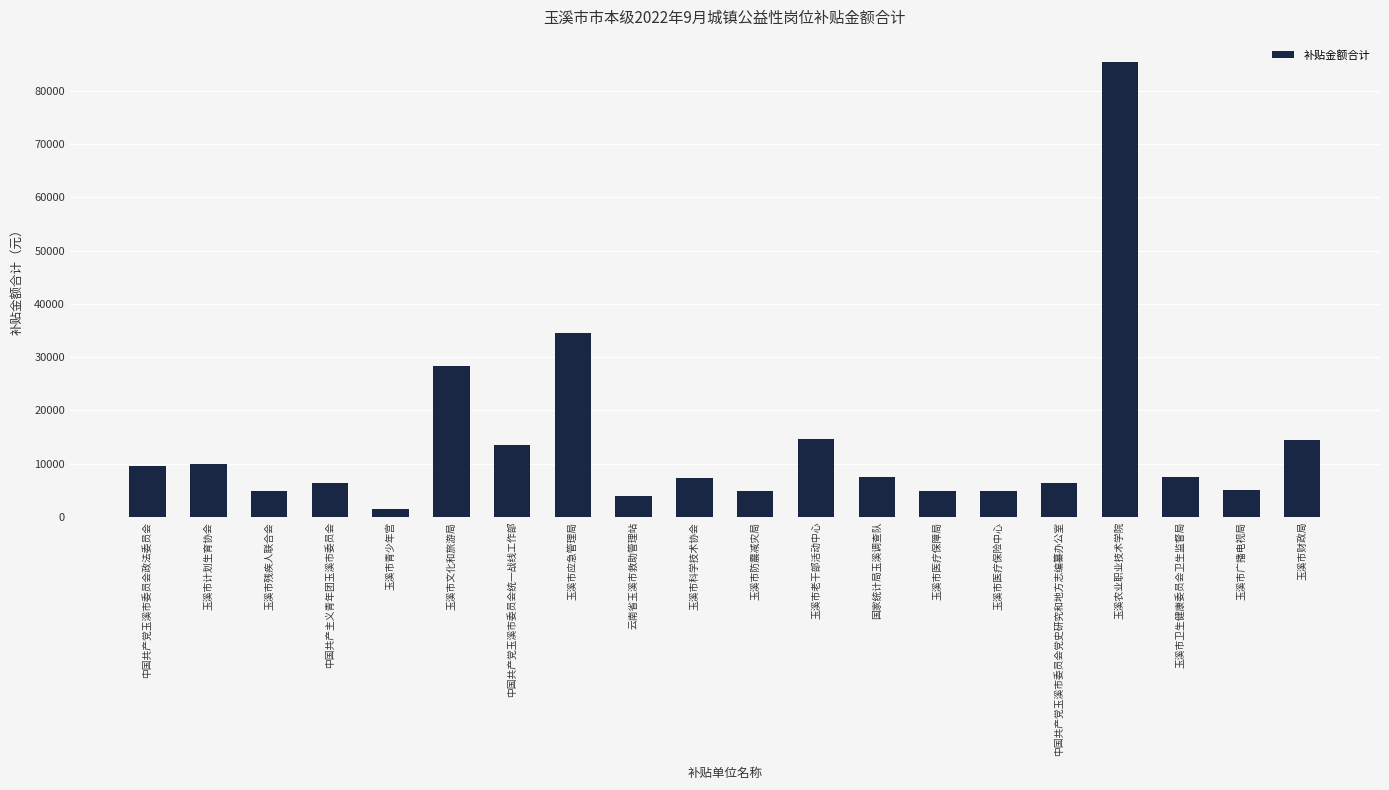

What is the maximum value shown in the chart?

85296.0